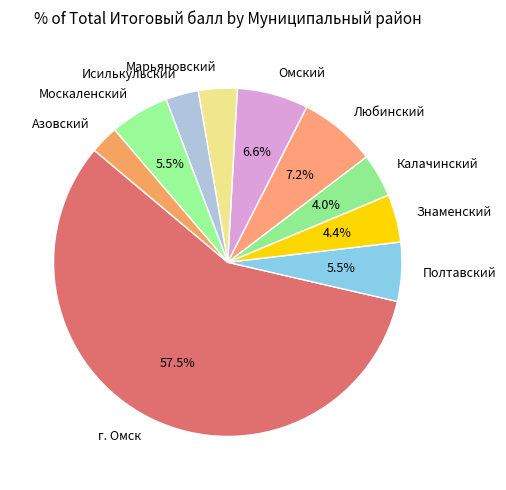

How many slices are in this pie chart?

10